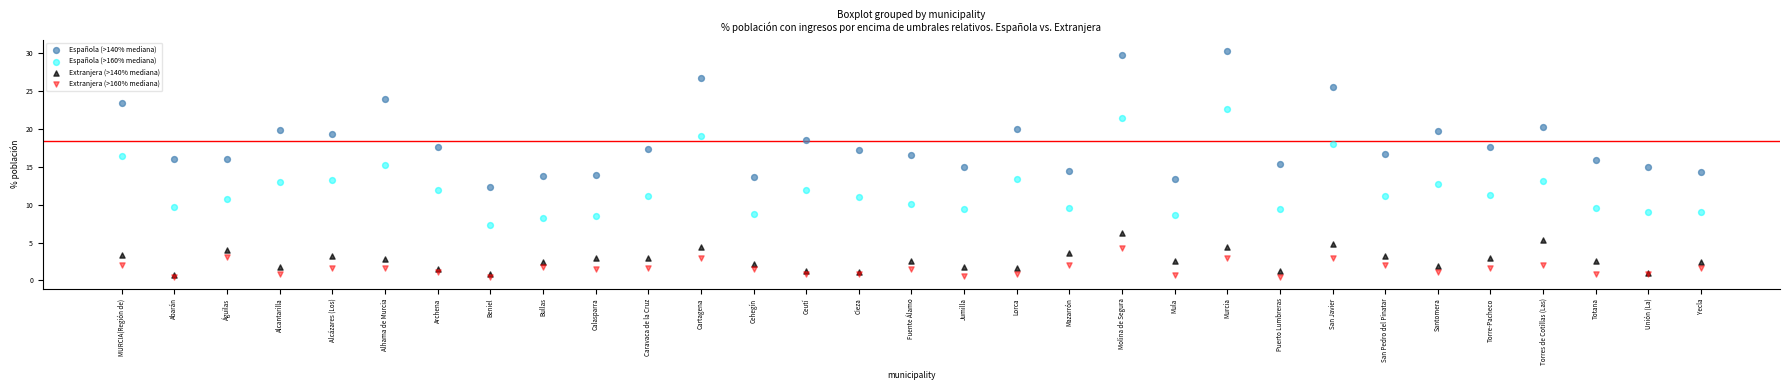

Which series reaches the minimum Y coordinate?

Extranjera (>160% mediana)